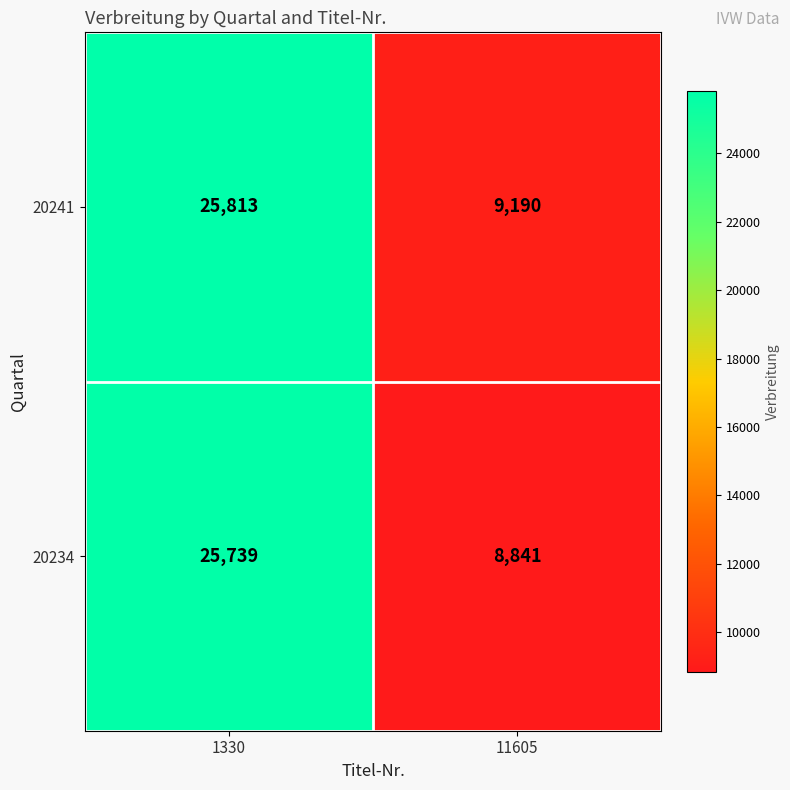

Reading left to right, what are all the values shown in this chart?

20241: 25813	9190
20234: 25739	8841